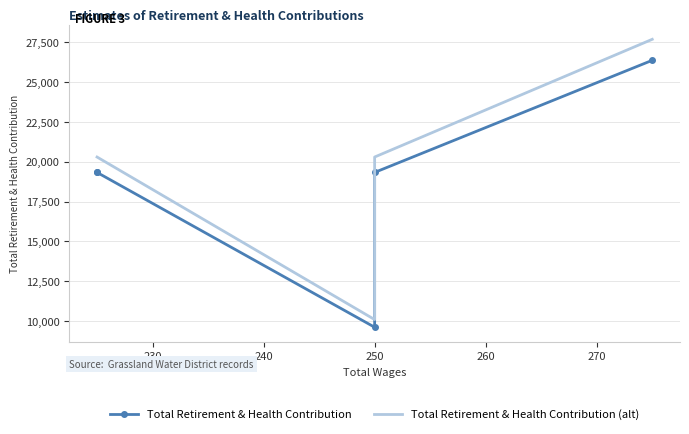

True or false: Total Retirement & Health Contribution and Total Retirement & Health Contribution (alt) intersect in this chart.

False